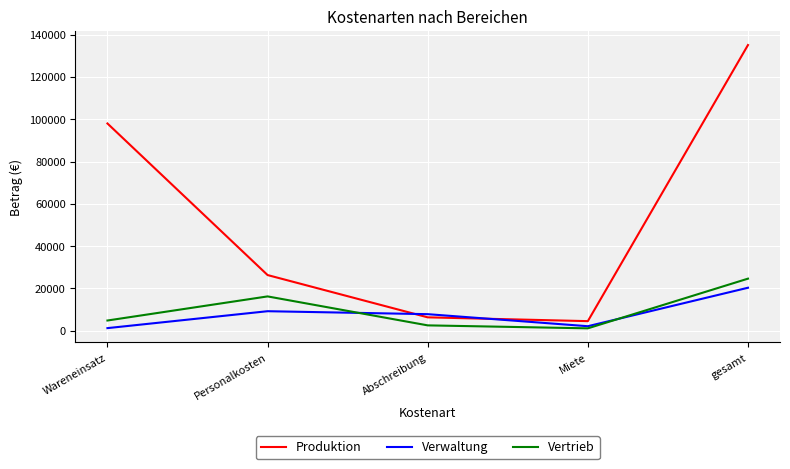

Which series has the largest range (max minus min)?

Produktion